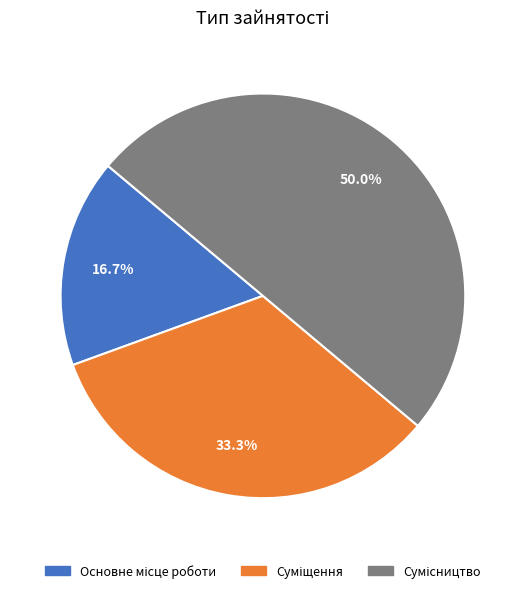

To the nearest percent, what is the difference between the Основне місце роботи and Суміщення slice percentages?

17%